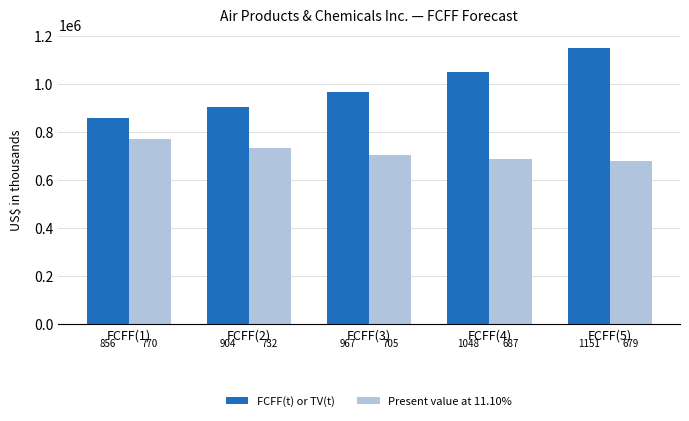

What is the sum of all Present value at 11.10% values?

3576561